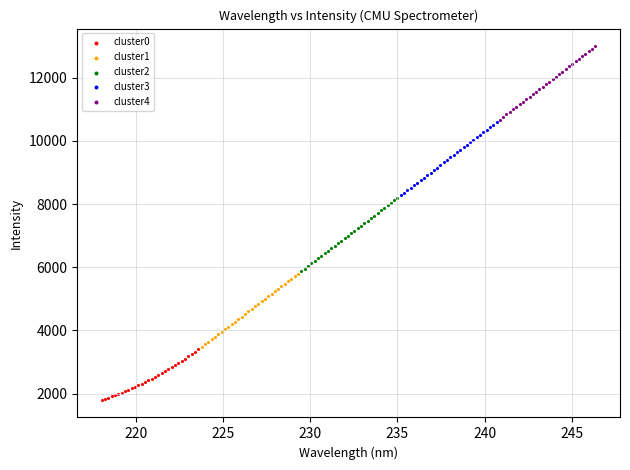

Which series reaches the minimum Y coordinate?

cluster0